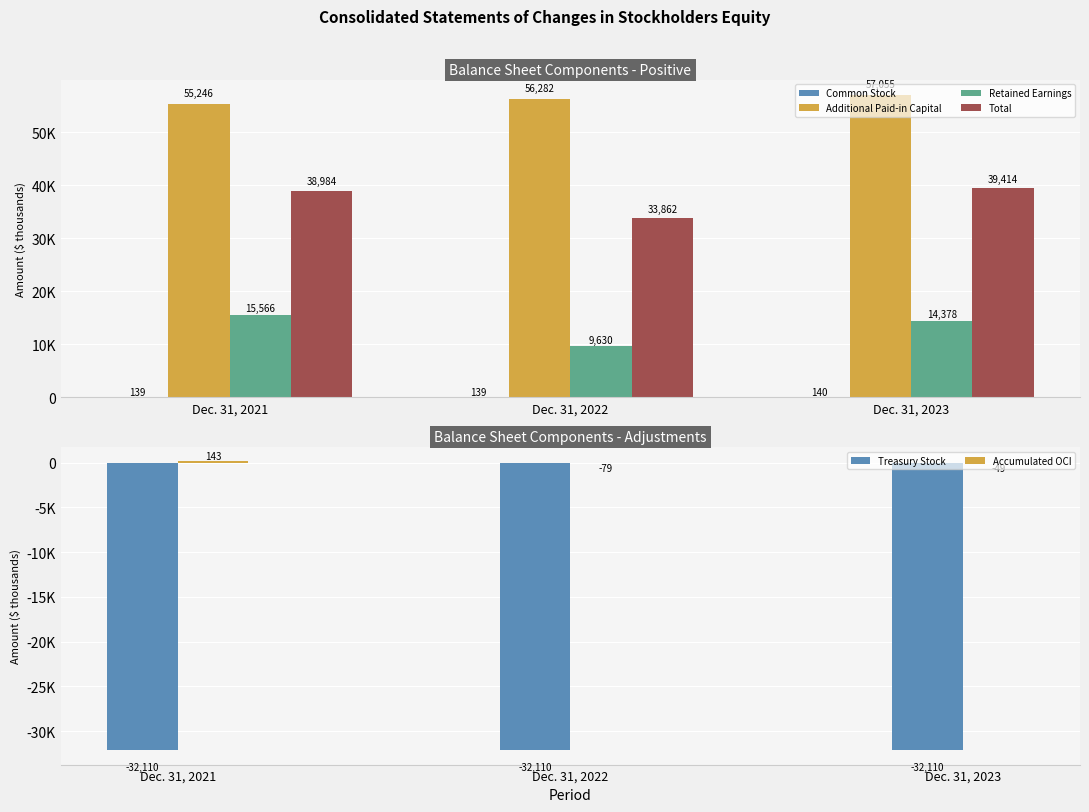

Reading right to left, what are all the values shown in this chart?

Common Stock: Dec. 31, 2023=140	Dec. 31, 2022=139	Dec. 31, 2021=139
Additional Paid-in Capital: Dec. 31, 2023=57055	Dec. 31, 2022=56282	Dec. 31, 2021=55246
Retained Earnings: Dec. 31, 2023=14378	Dec. 31, 2022=9630	Dec. 31, 2021=15566
Total: Dec. 31, 2023=39414	Dec. 31, 2022=33862	Dec. 31, 2021=38984
Treasury Stock: Dec. 31, 2023=-32110	Dec. 31, 2022=-32110	Dec. 31, 2021=-32110
Accumulated OCI: Dec. 31, 2023=-49	Dec. 31, 2022=-79	Dec. 31, 2021=143